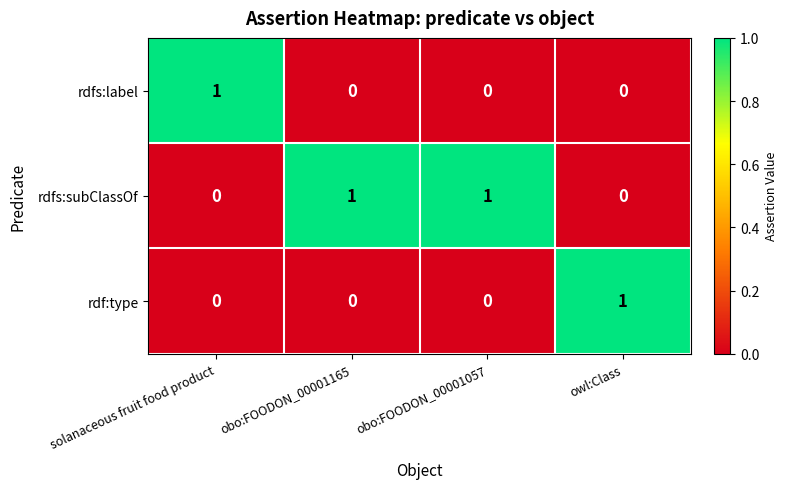

Is the value of rdfs:label at obo:FOODON_00001057 greater than the value of rdfs:subClassOf at obo:FOODON_00001165?

No